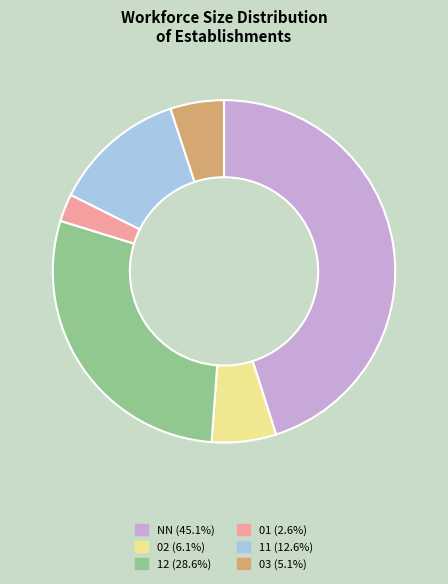

Is the sum of 03 (5.1%) and 11 (12.6%) greater than half?

No